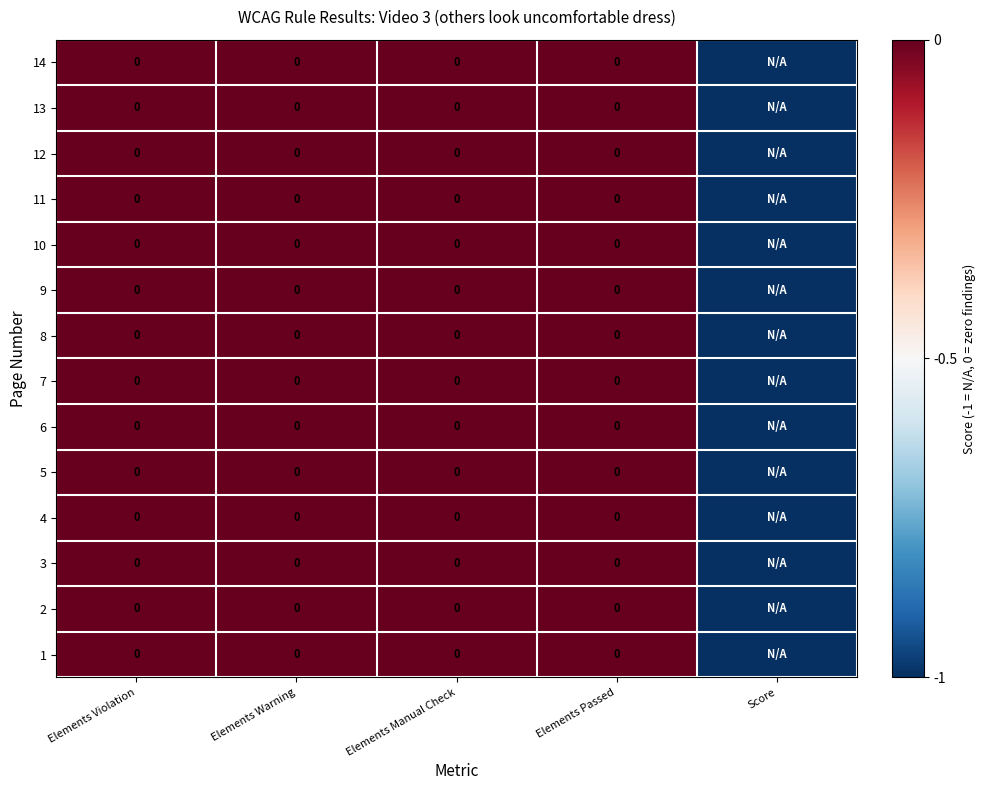

True or false: row_7 has a value of 0 at Elements Manual Check.

False